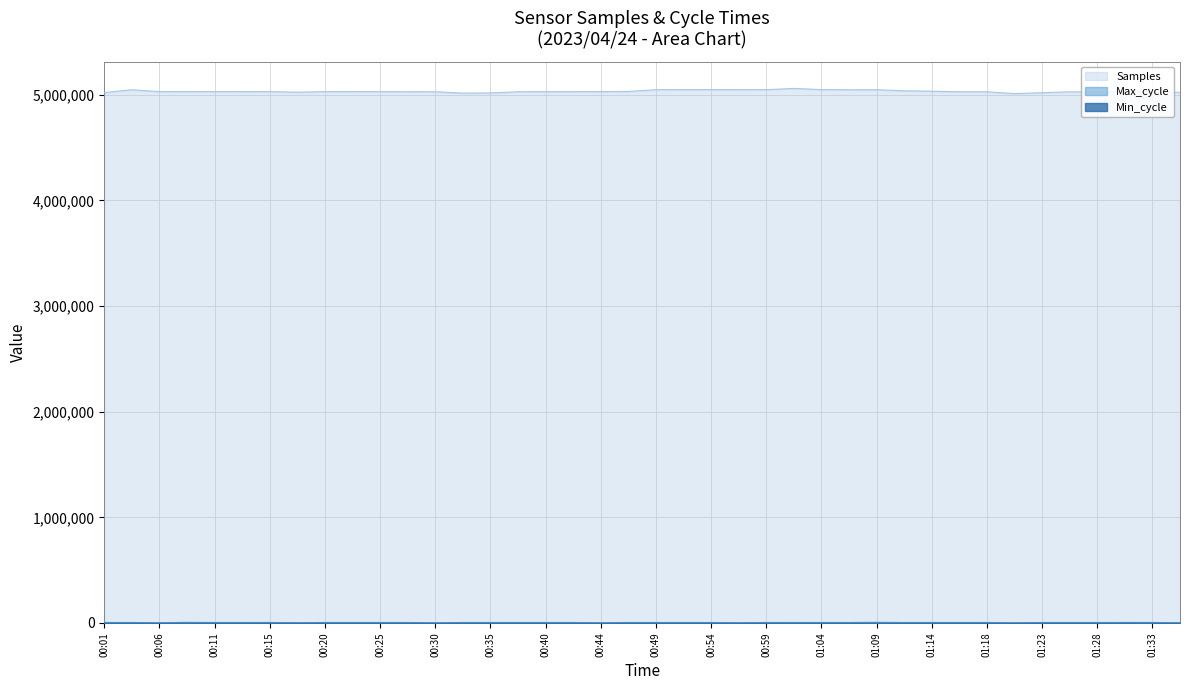

Reading right to left, extract all data points from this chart.

Samples: 5023660	5028625	5028498	5026407	5027895	5019859	5011183	5028462	5028727	5033946	5037973	5047759	5047362	5049229	5060115	5048378	5048975	5049326	5049038	5048004	5031716	5030111	5029567	5029617	5028724	5017389	5015695	5028766	5028698	5029726	5030143	5030101	5024337	5030080	5030225	5029833	5029952	5030135	5047418	5020860
Max_cycle: 1269	4922	5019	4468	4478	4470	1229	4659	4742	4748	4433	6474	4530	4440	4898	4597	1981	4481	4474	4497	4673	1192	4608	4543	4711	4644	4585	1240	4673	4699	4463	4635	1981	4846	4479	4584	6299	1287	4667	4539